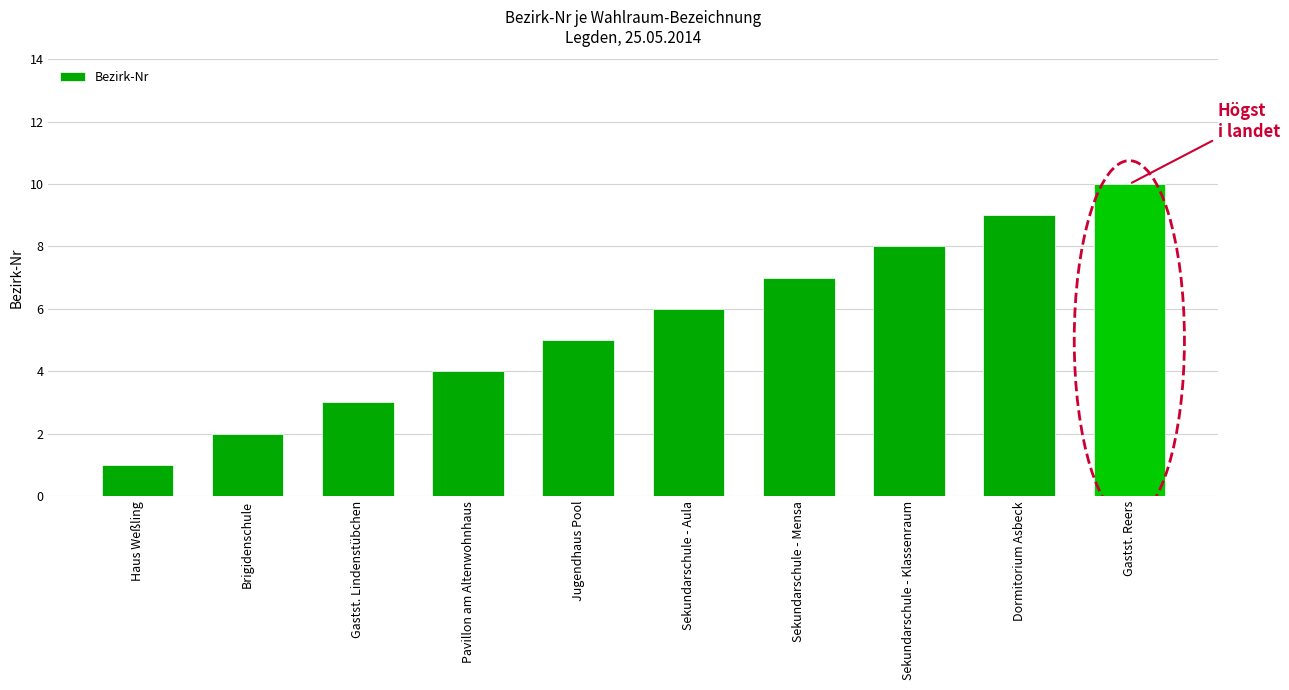

Reading left to right, transcribe all the data shown in this chart.

Haus Weßling=1	Brigidenschule=2	Gastst. Lindenstübchen=3	Pavillon am Altenwohnhaus=4	Jugendhaus Pool=5	Sekundarschule - Aula=6	Sekundarschule - Mensa=7	Sekundarschule - Klassenraum=8	Dormitorium Asbeck=9	Gastst. Reers=10